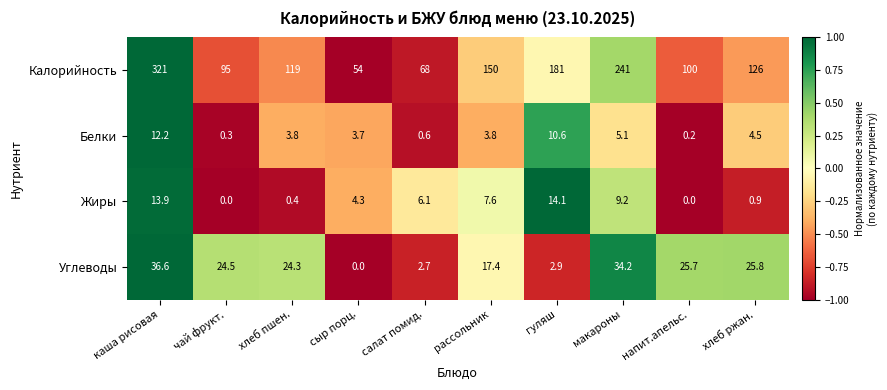

At how many categories does at least one series exceed 0?

10